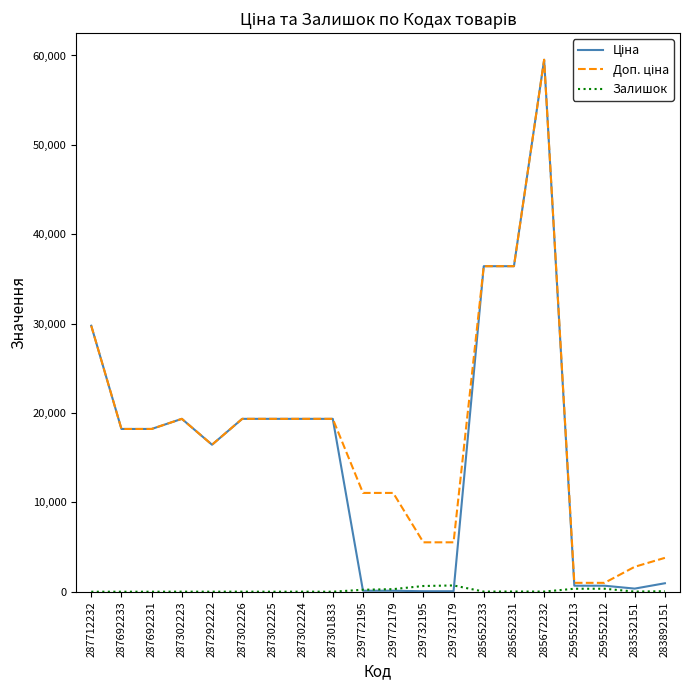

The Залишок series shows 0.0 at 287301833. True or false?

True